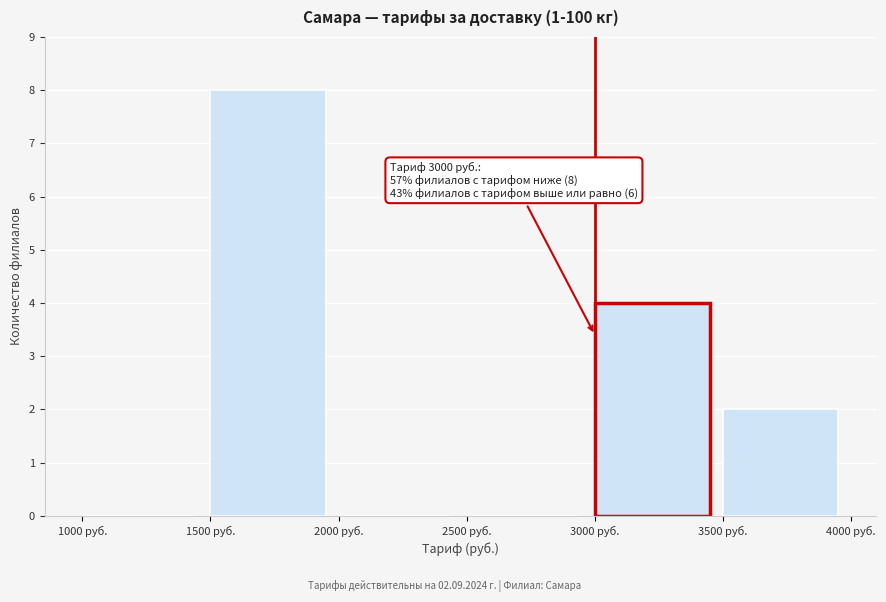

Over which range of the x-axis is the bar tallest?

1500 to 2000